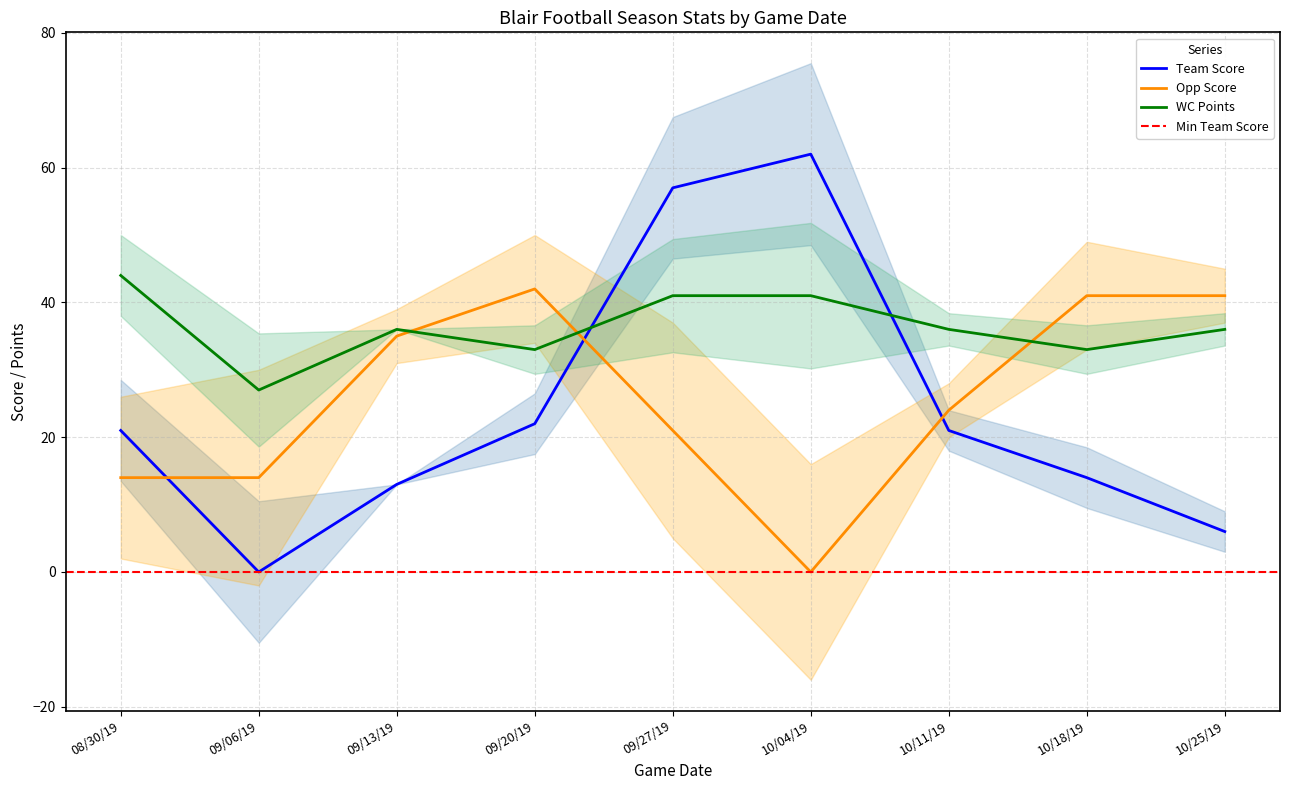

Which category has the lowest value in the Opp Score series?

10/04/19